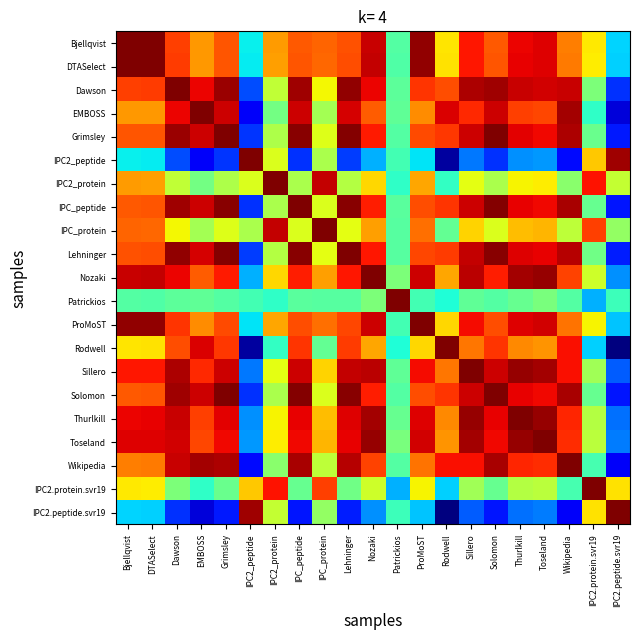

What is the smallest value displayed?

-2.3